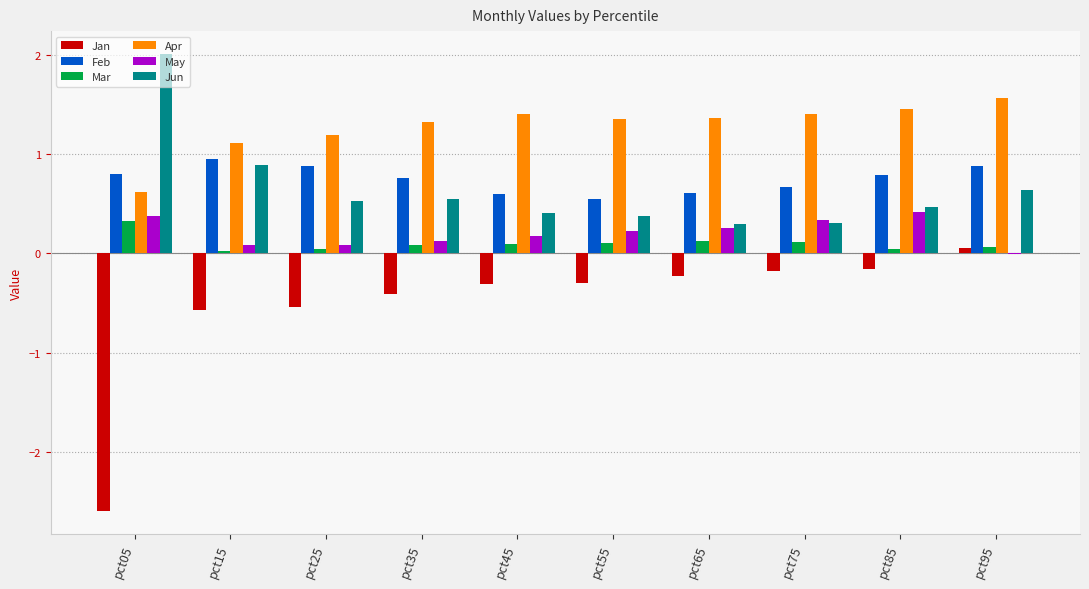

How many data points in Apr are above 1?

9